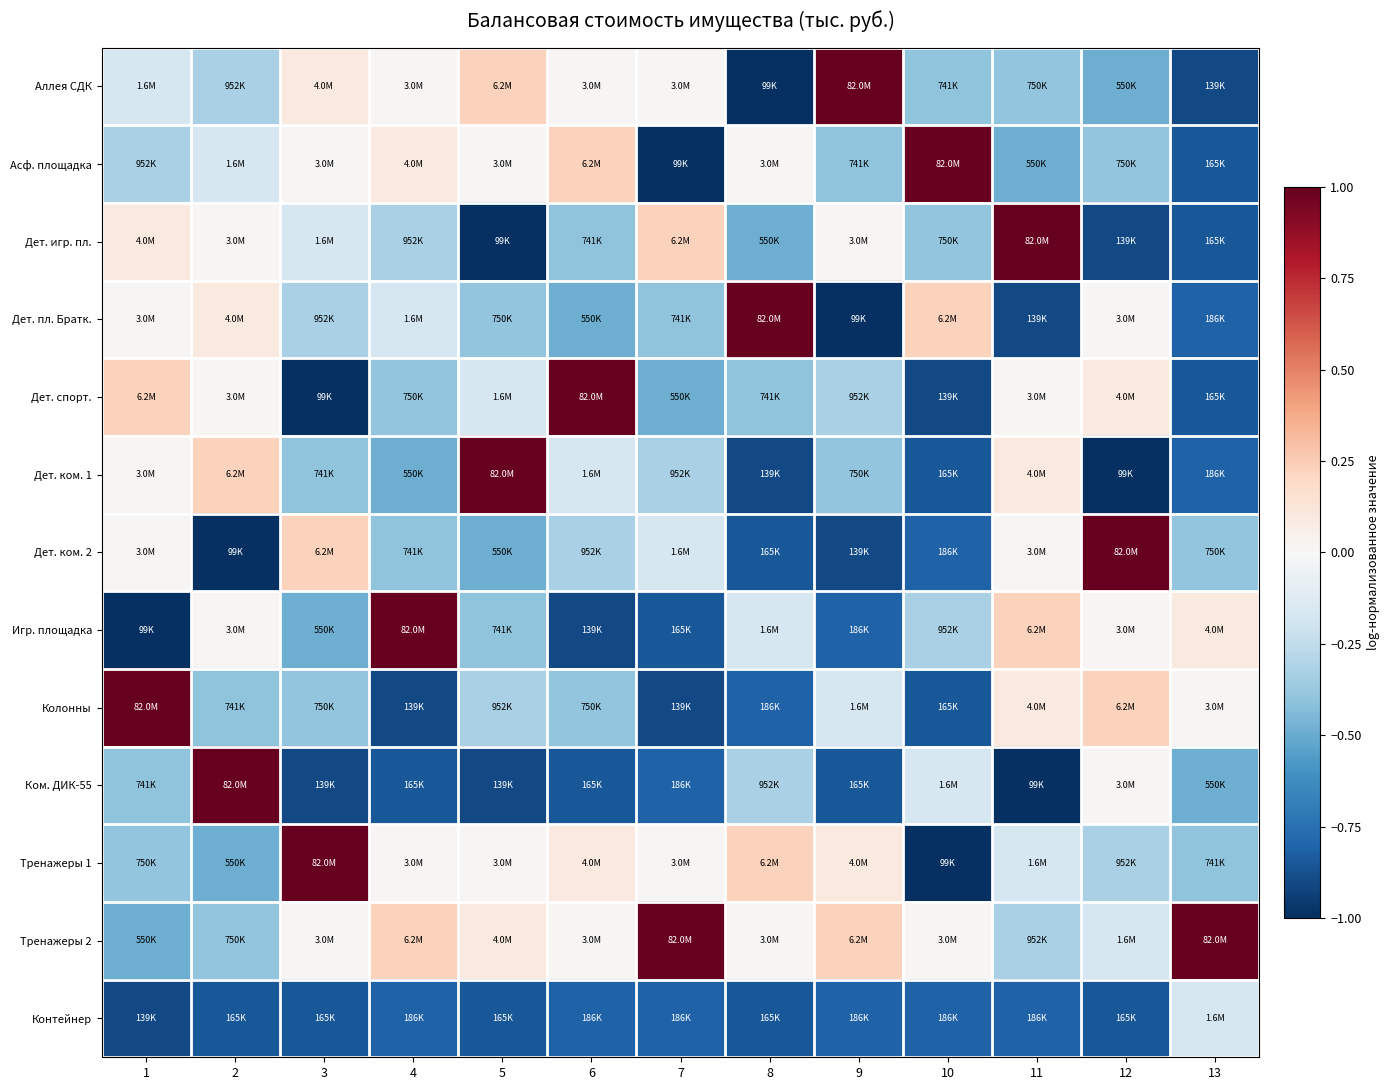

Count the number of data series in this chart.

13